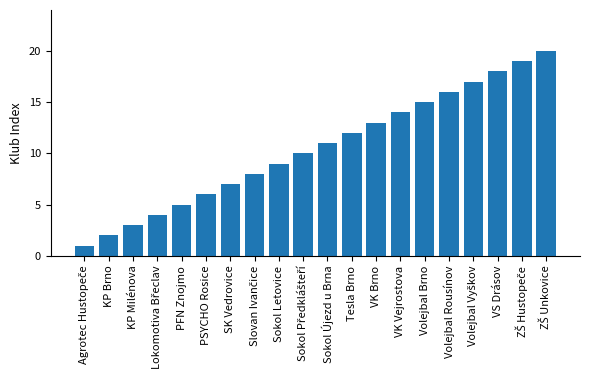

What is the greatest value displayed?

20